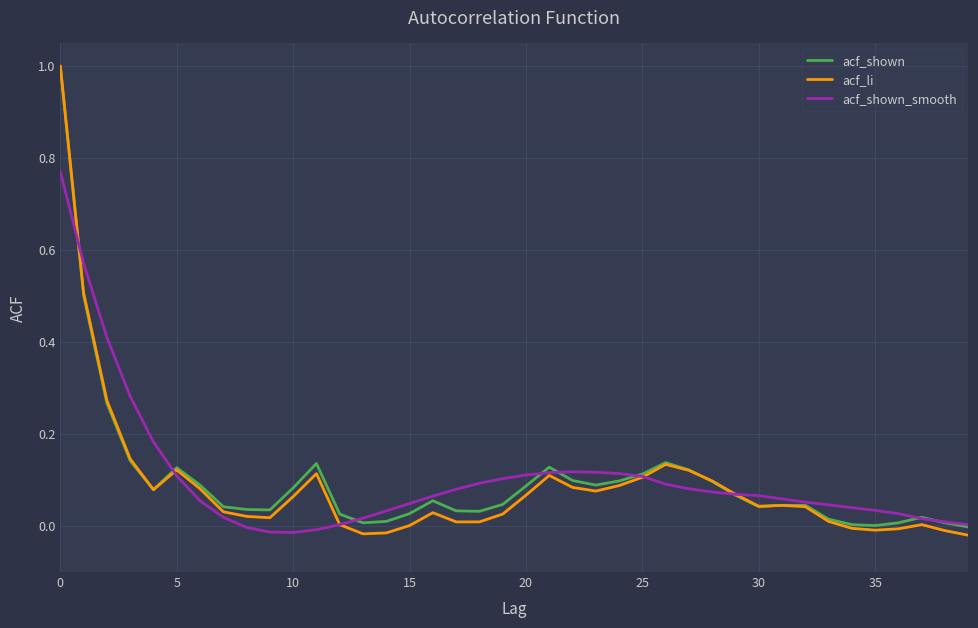

What is the maximum value for acf_li?

1.0